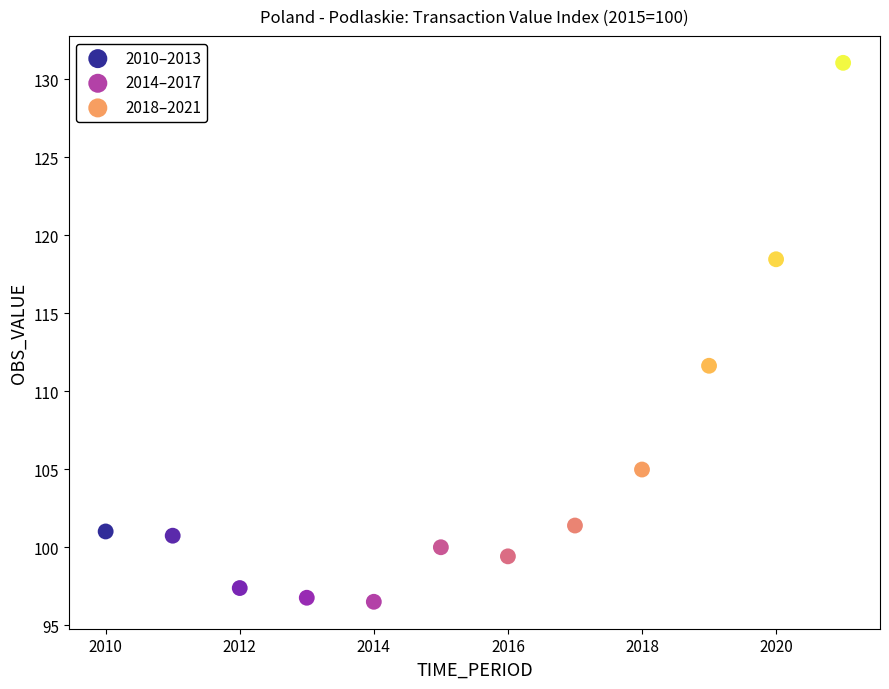

Which series has the widest spread of Y values?

2018–2021